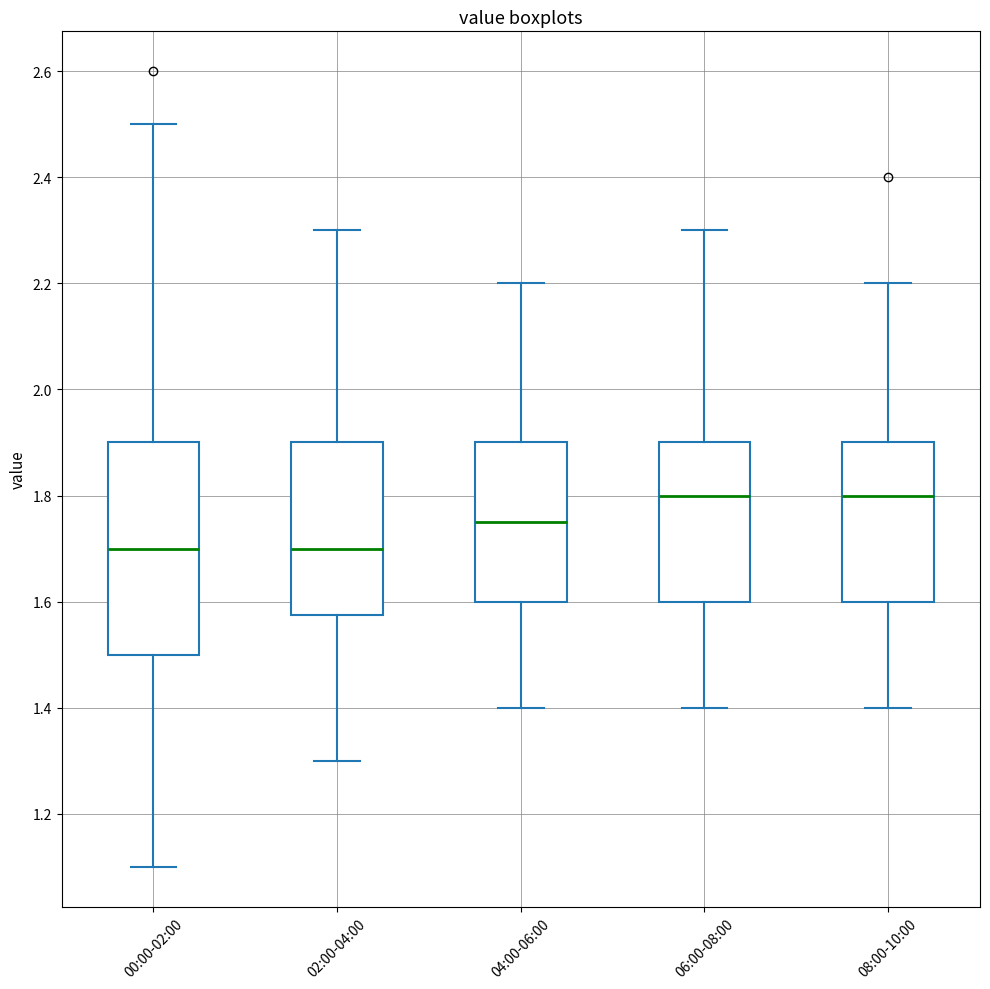

Reading left to right, transcribe this box plot: for each box, give where its median line is, the range the box spans, and where its two whiskers end, as read against the y-axis. The values are not printed on the chart, so give them approximately, as read against the axis.

00:00-02:00: median 1.70, box 1.50 to 1.90, whiskers 1.10 to 2.50
02:00-04:00: median 1.70, box 1.58 to 1.90, whiskers 1.30 to 2.30
04:00-06:00: median 1.76, box 1.60 to 1.90, whiskers 1.40 to 2.20
06:00-08:00: median 1.80, box 1.60 to 1.90, whiskers 1.40 to 2.30
08:00-10:00: median 1.80, box 1.60 to 1.90, whiskers 1.40 to 2.20